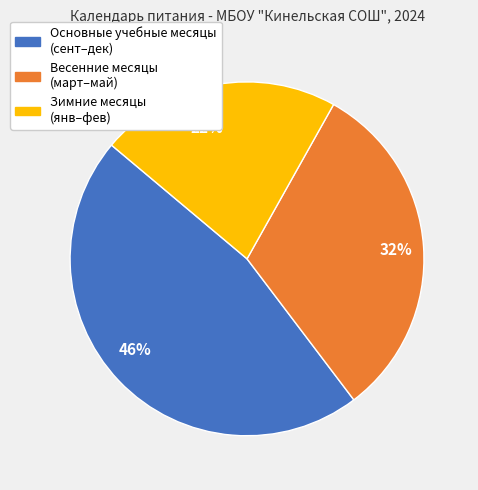

Combined, do 32% and 46% account for over 50%?

Yes